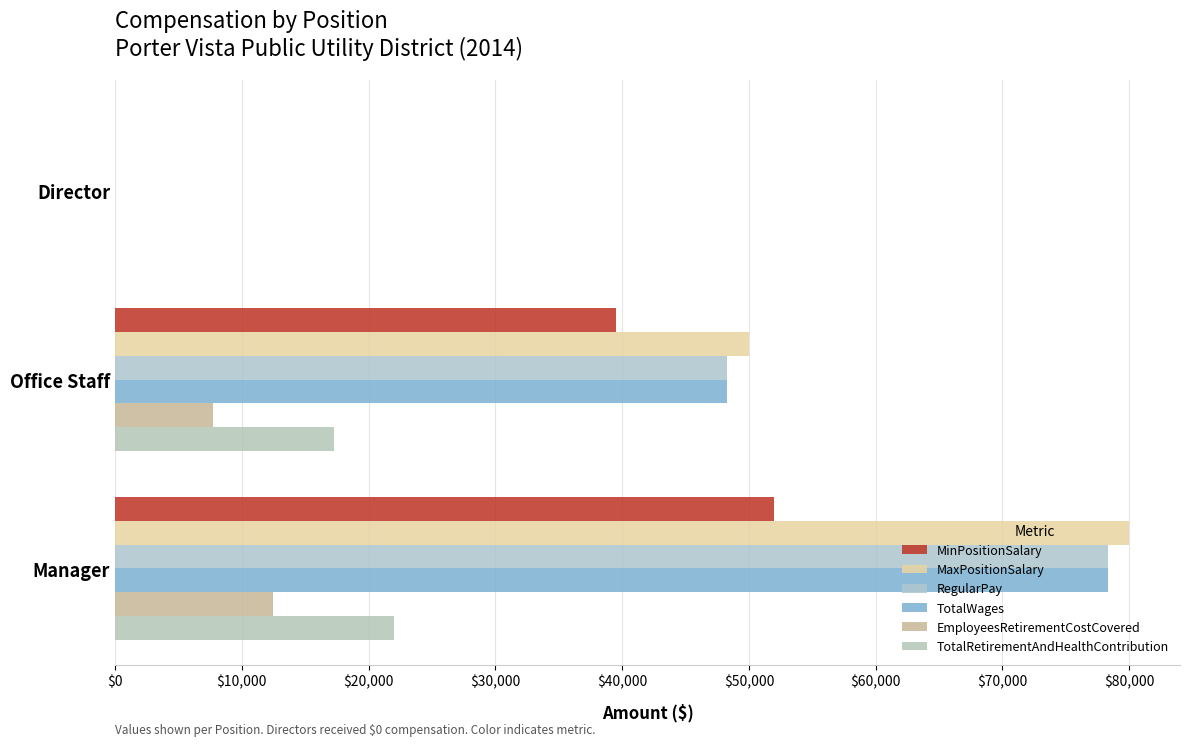

How many values in TotalRetirementAndHealthContribution are above zero?

2